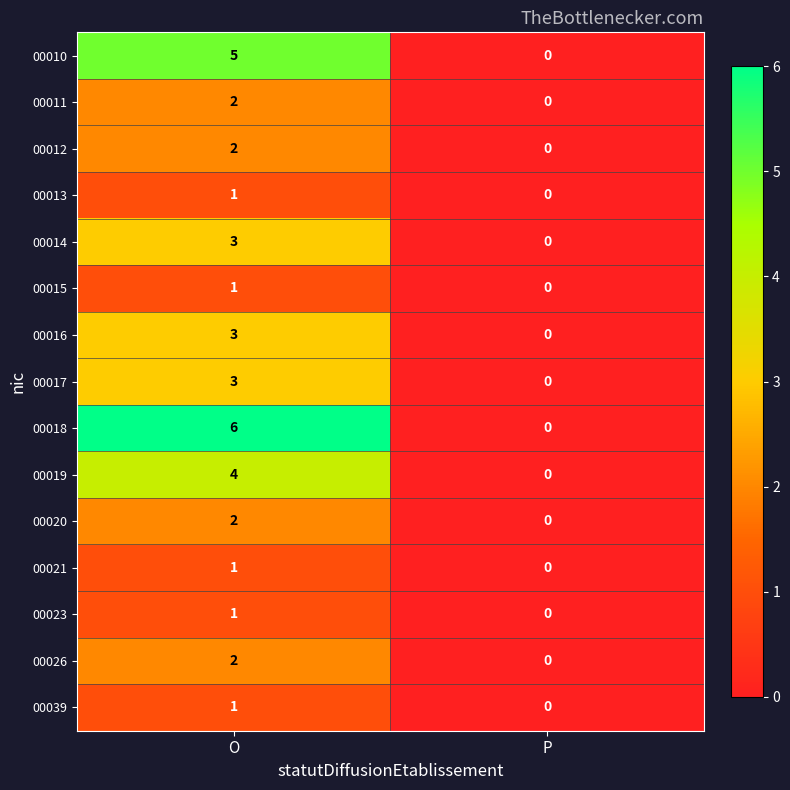

Which series changed the most between O and P?

00018